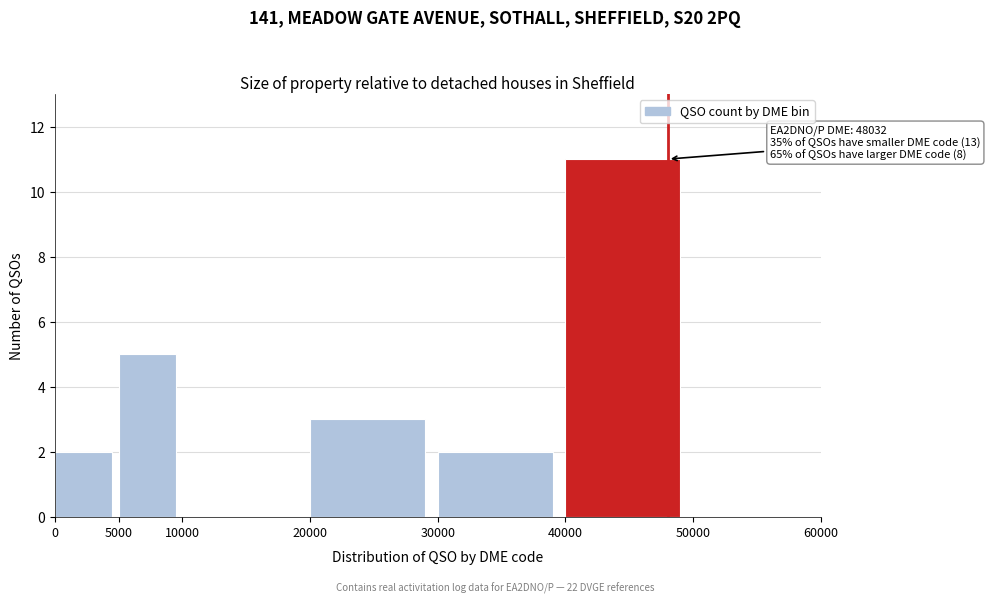

Which range on the x-axis has the tallest bar?

40000 to 50000